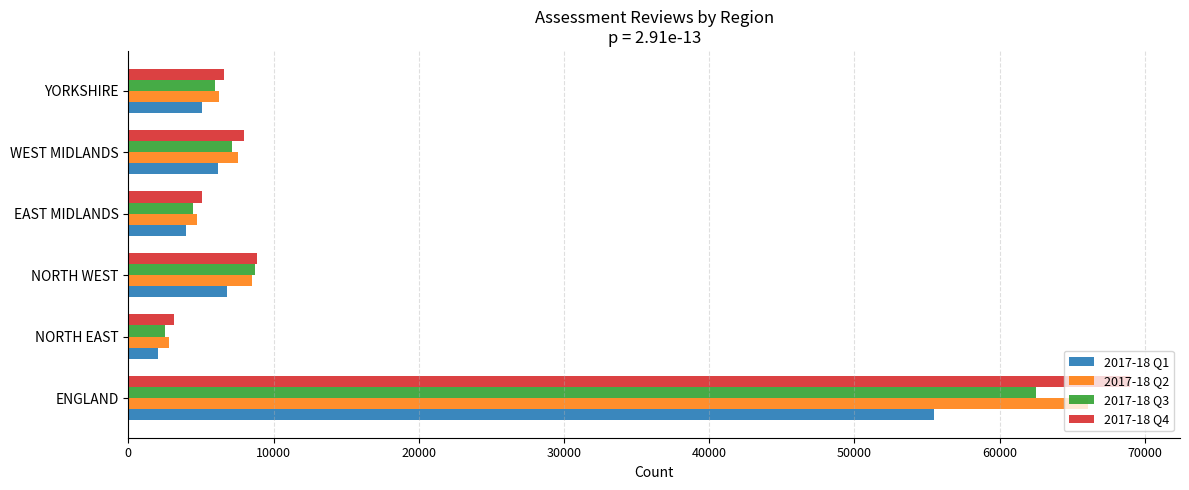

How many values in the 2017-18 Q2 series are below 7520?

3